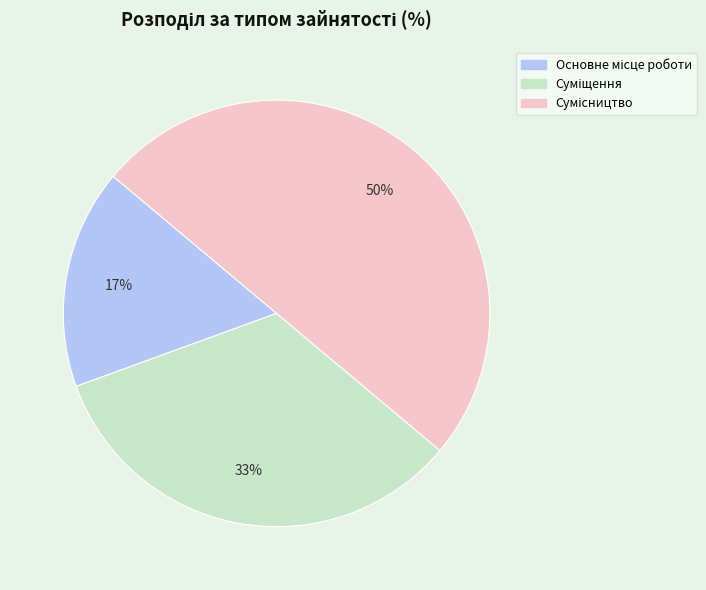

To the nearest percent, what is the difference between the largest and smallest slice percentages?

33%